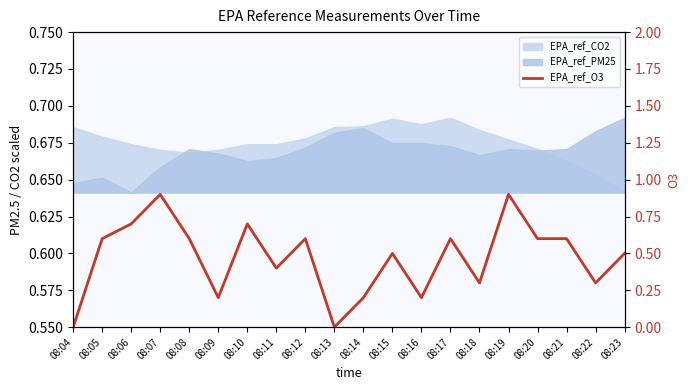

The value at 08:08 is 0.6. True or false?

True